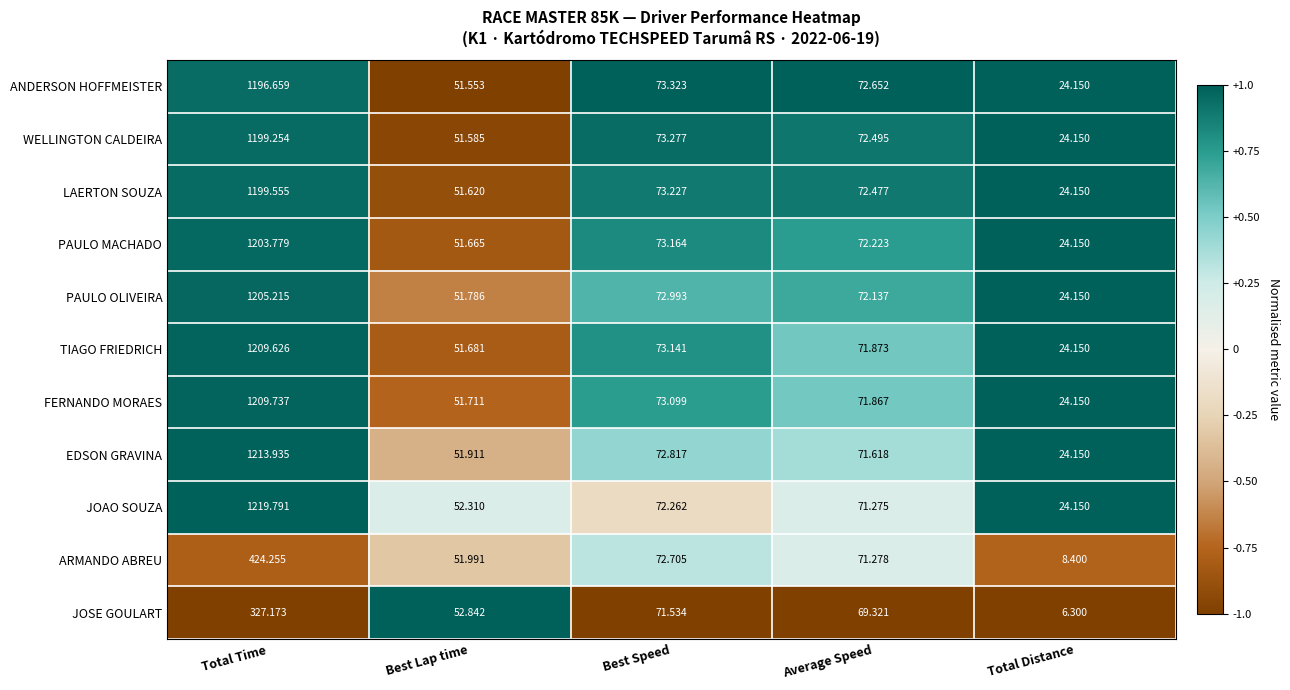

At which label is PAULO MACHADO closest to 613?

Best Speed